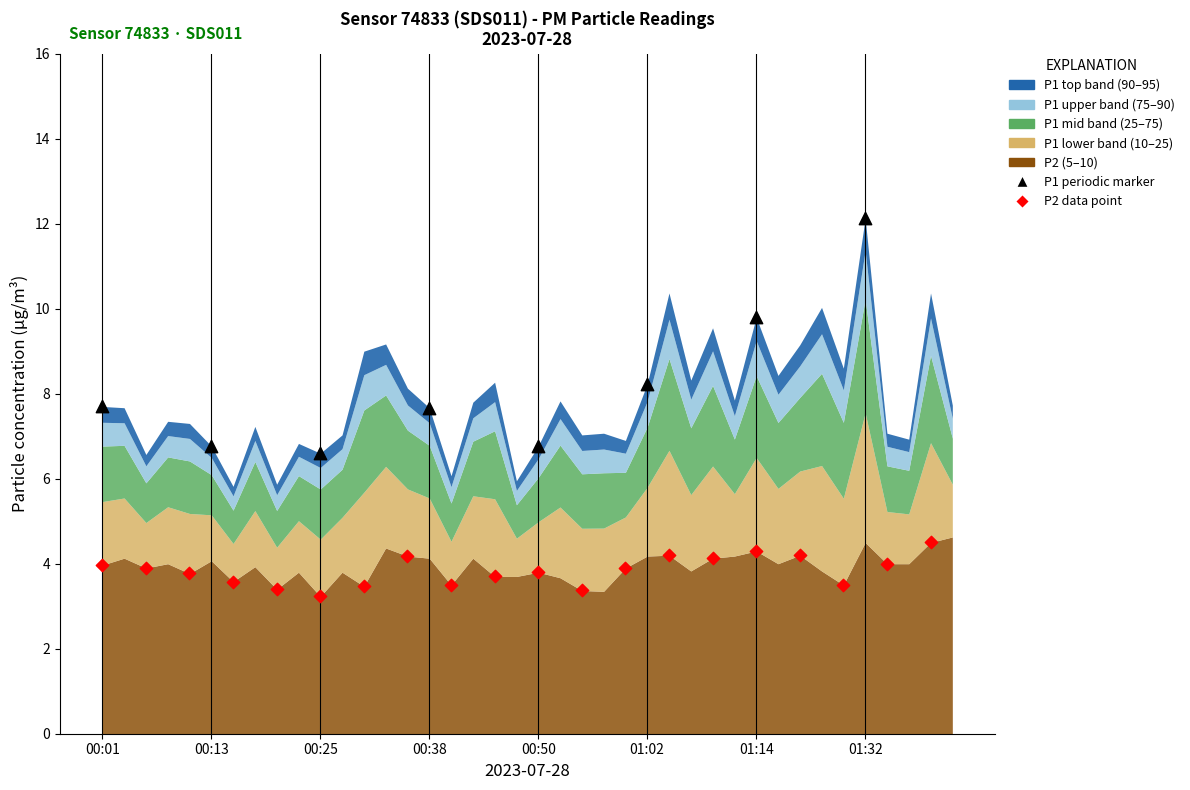

Which series contains the lowest Y value?

P2 data point